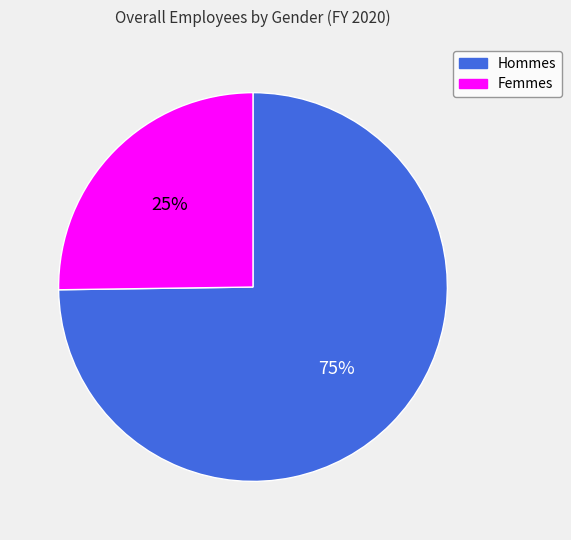

Is there a majority slice in this chart?

Yes